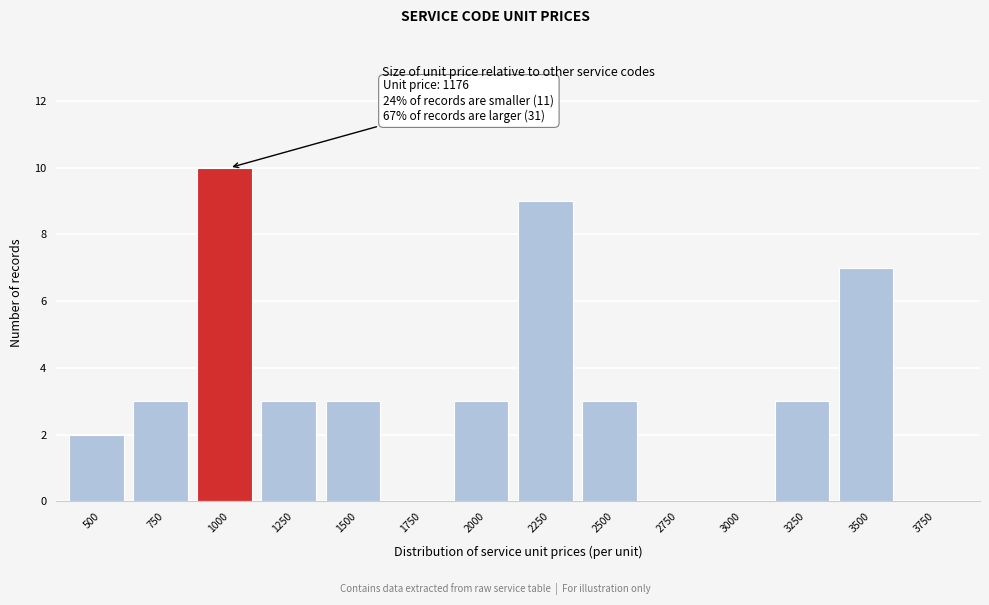

Reading left to right, transcribe all the data shown in this chart.

500=2	750=3	1000=10	1250=3	1500=3	1750=0	2000=3	2250=9	2500=3	2750=0	3000=0	3250=3	3500=7	3750=0